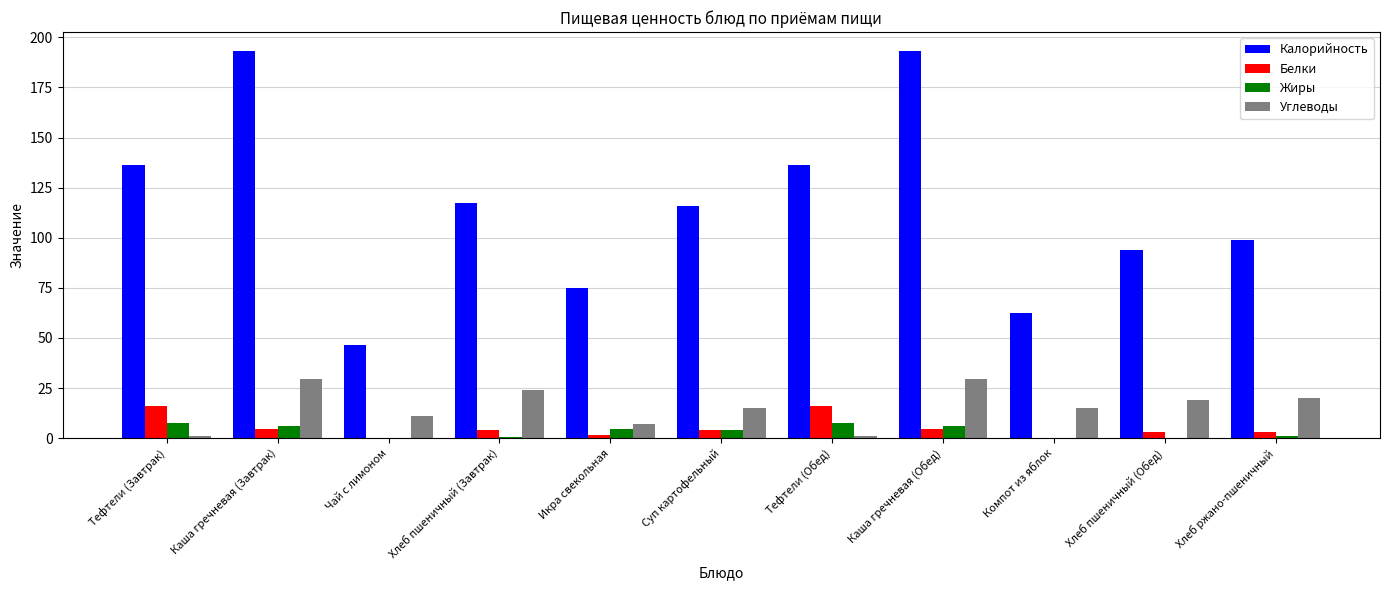

Is it true that Калорийность equals 61.0 at Тефтели (Обед)?

False